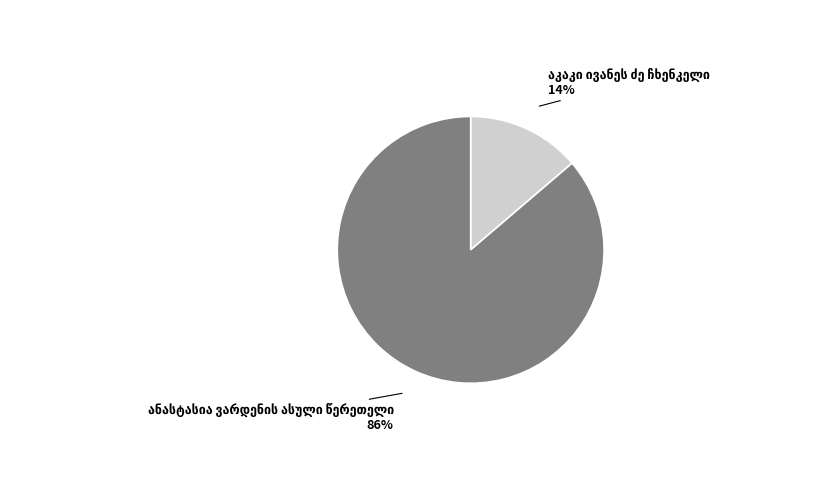

Is there any slice that represents more than half of the pie?

Yes